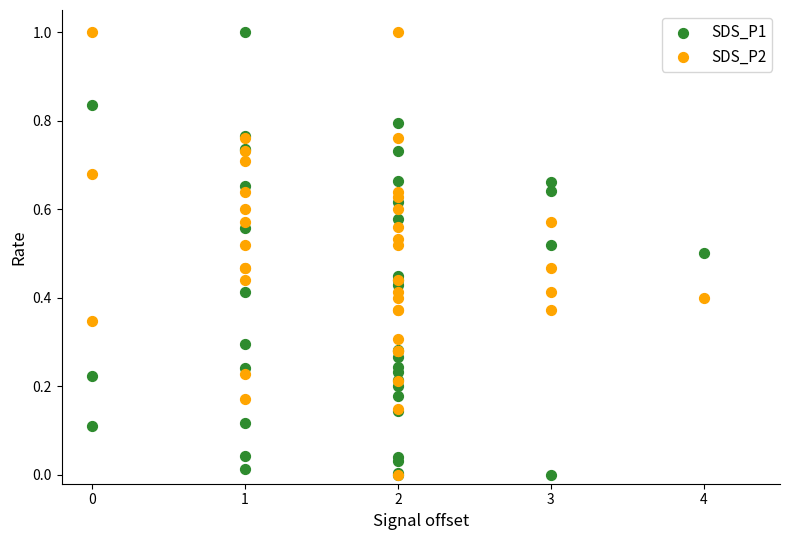

What are all the series names shown in the legend?

SDS_P1, SDS_P2